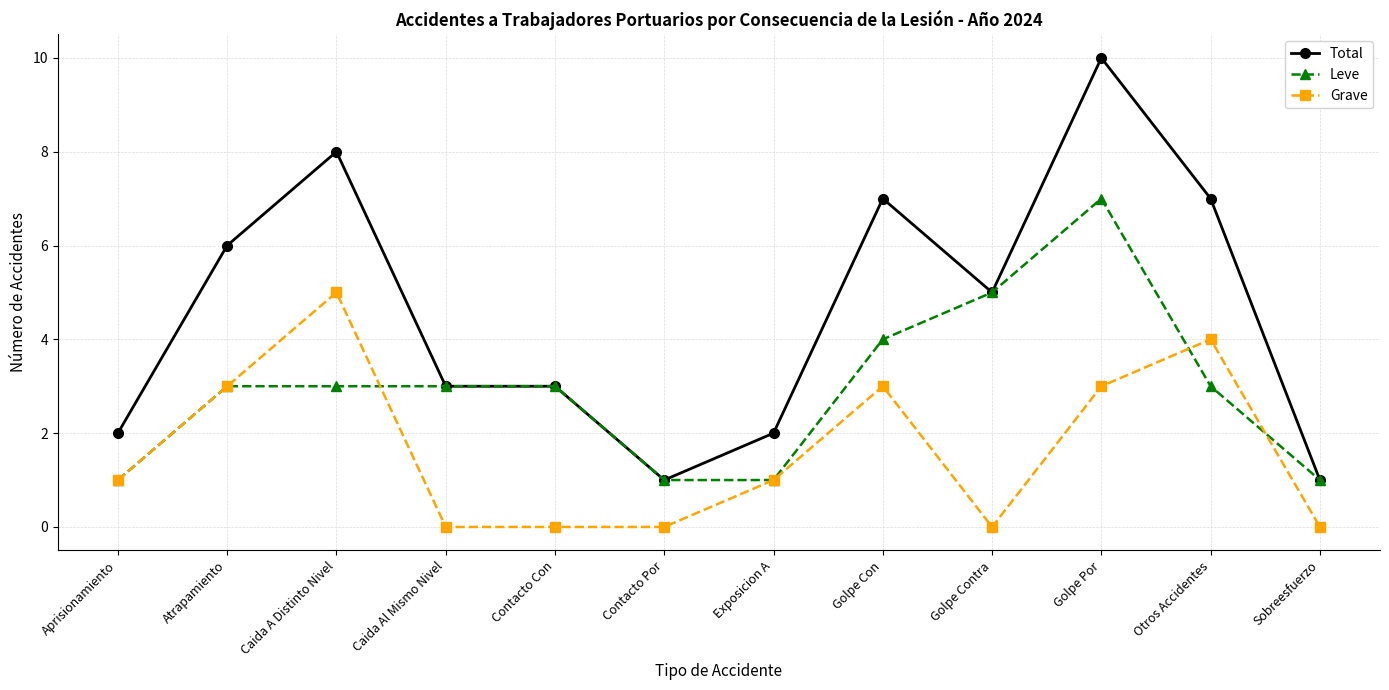

What is the label of the 1st point from the right?

Sobreesfuerzo